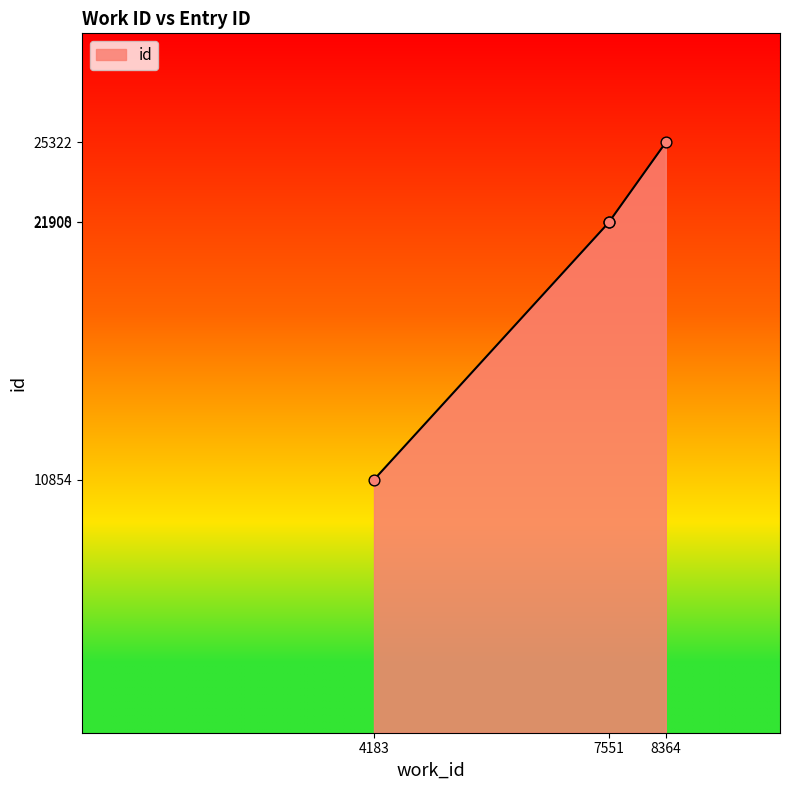

What is the change in value from 4183 to 8364?

+14468